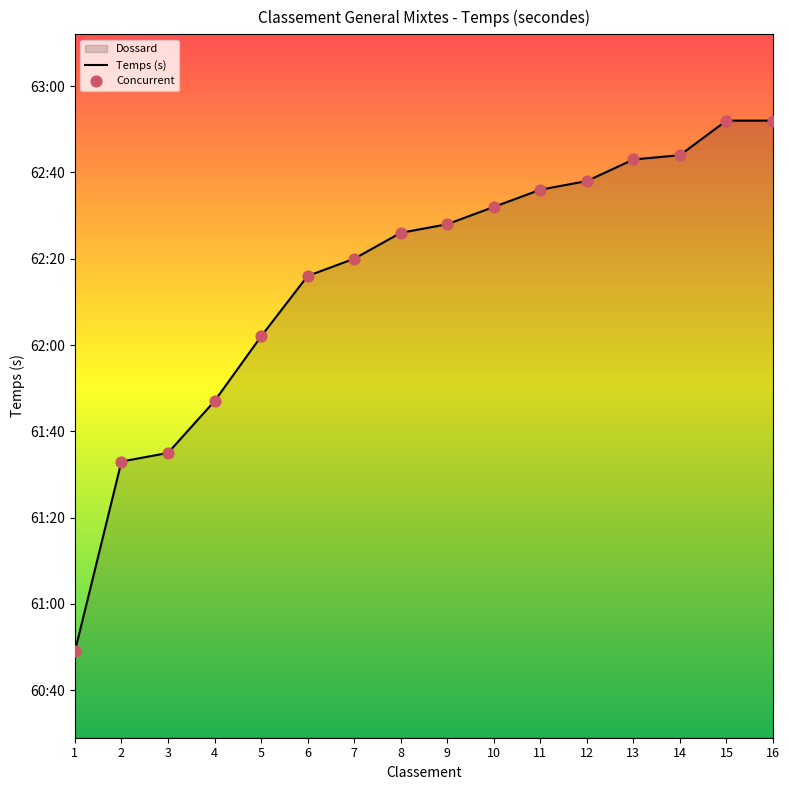

At which category is the sum across all series the highest?

15